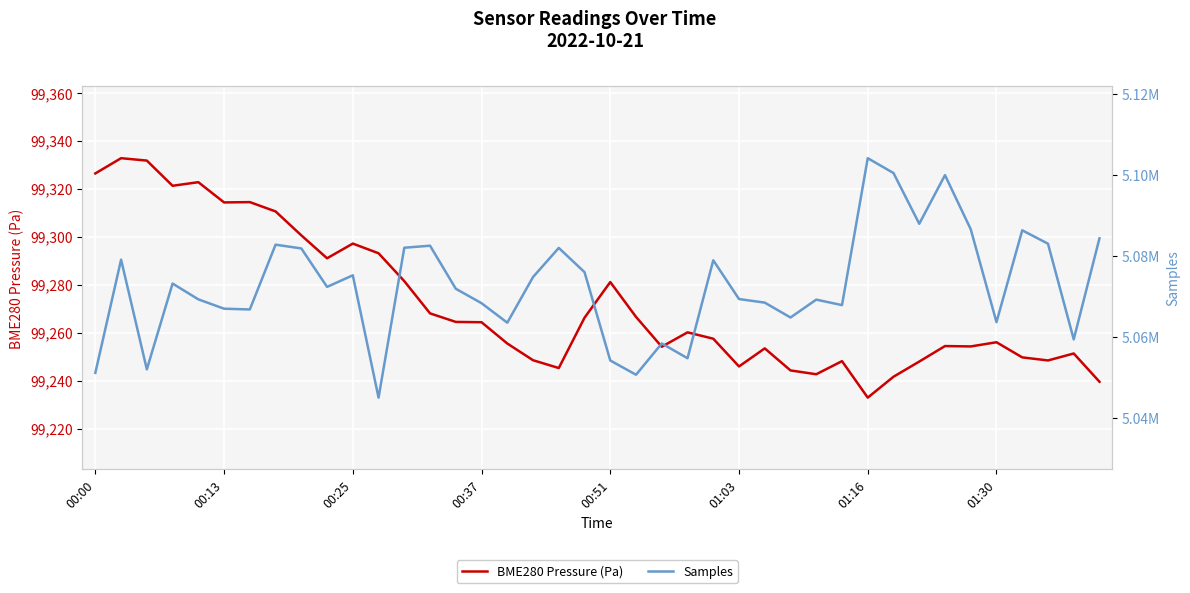

The value of BME280 Pressure (Pa) at 00:37 is 177693.8. True or false?

False